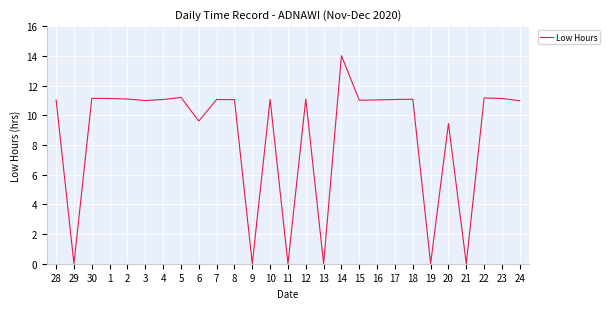

What is the maximum value shown in the chart?

14.0